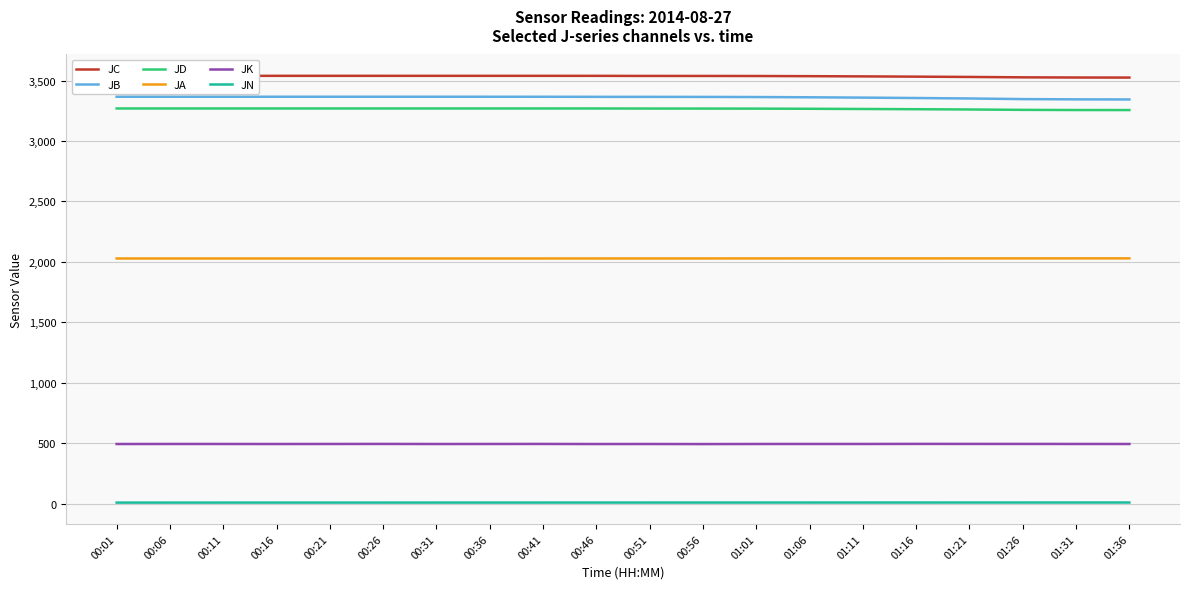

What is the approximate value of JK at 00:46?

492.8